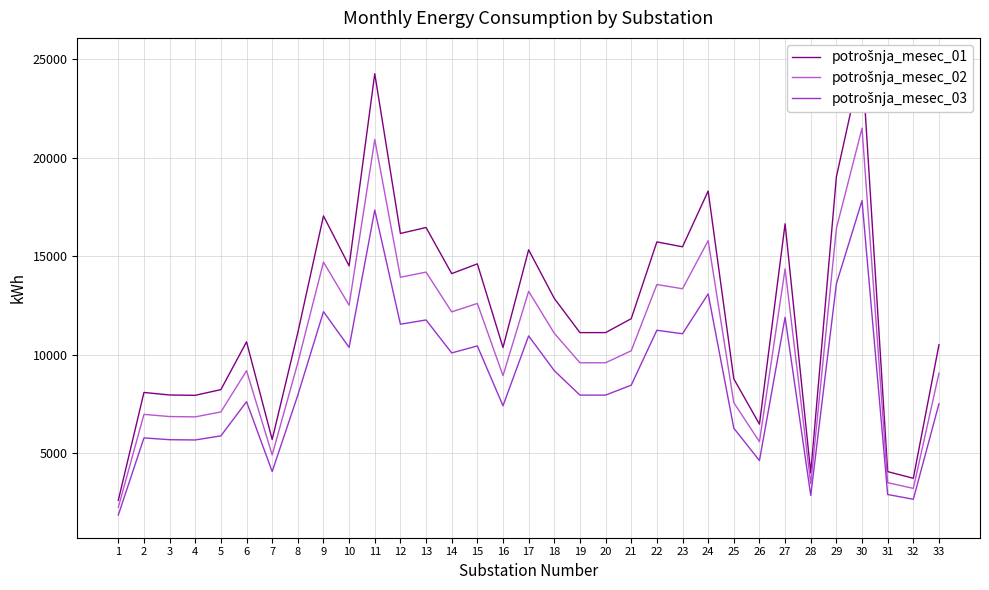

How many interior local valleys does the potrošnja_mesec_01 series have?

10